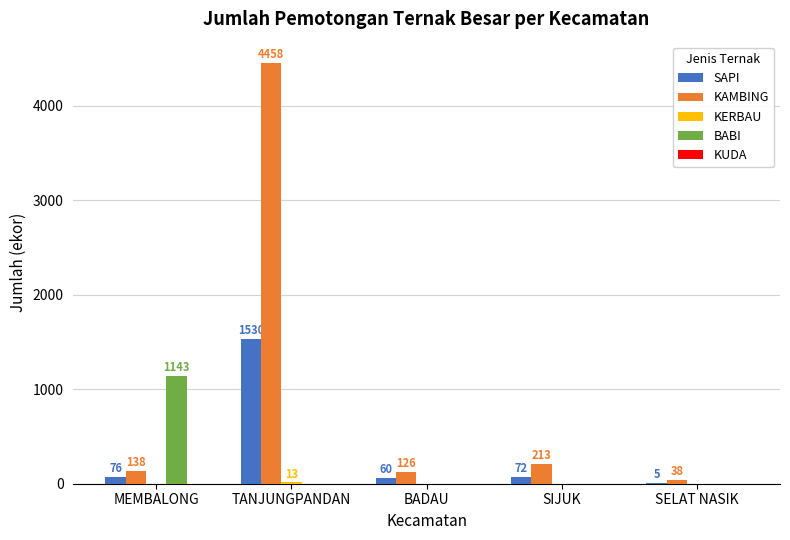

Between BADAU and SELAT NASIK, which series saw the biggest shift?

KAMBING